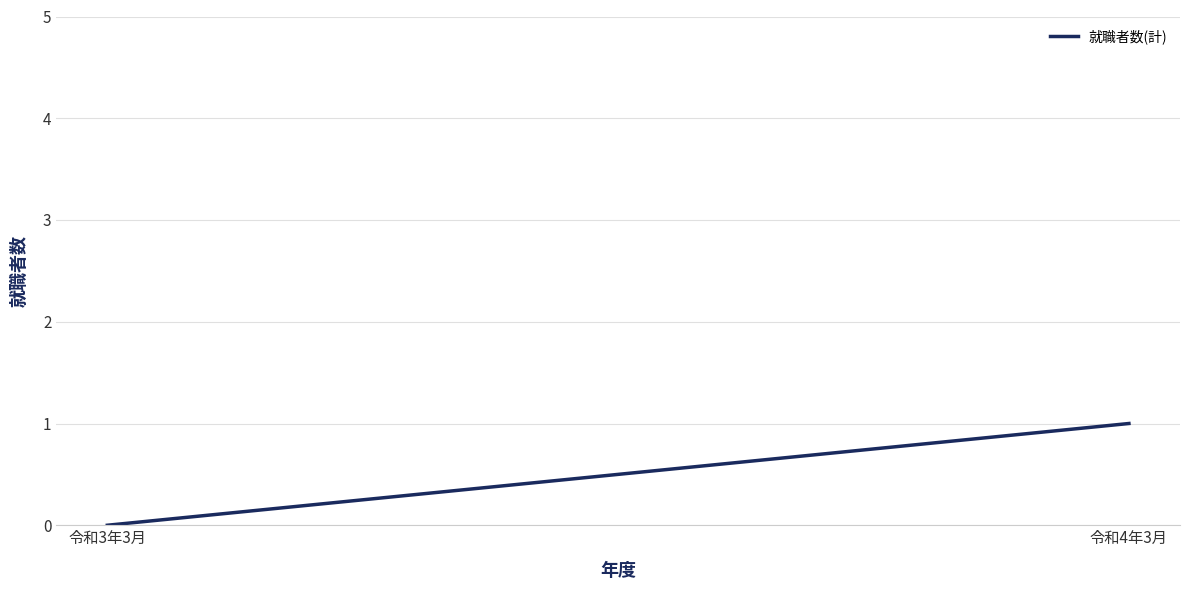

What is the label of the 1st point from the left?

令和3年3月